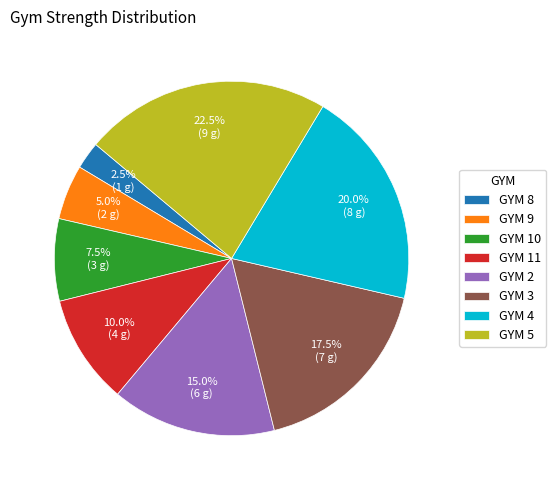

What is the ratio of the value at GYM 2 to the value at GYM 3?

0.9